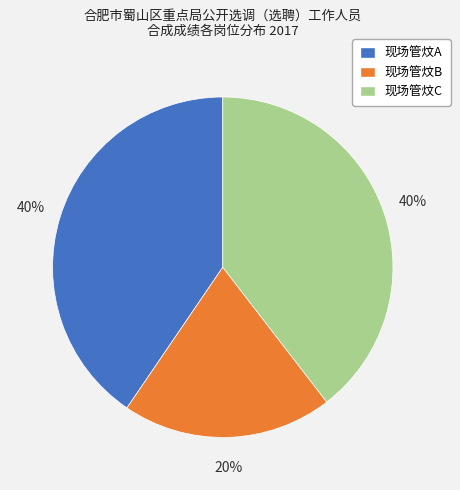

Is there any slice that represents more than half of the pie?

No